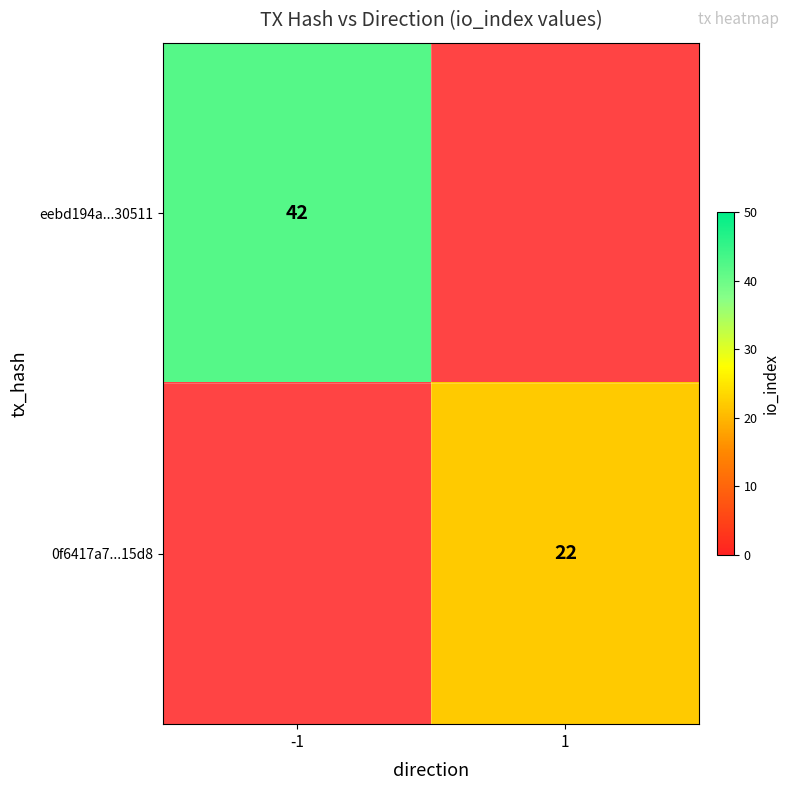

The 0f6417a7...15d8 series shows 5 at 1. True or false?

False